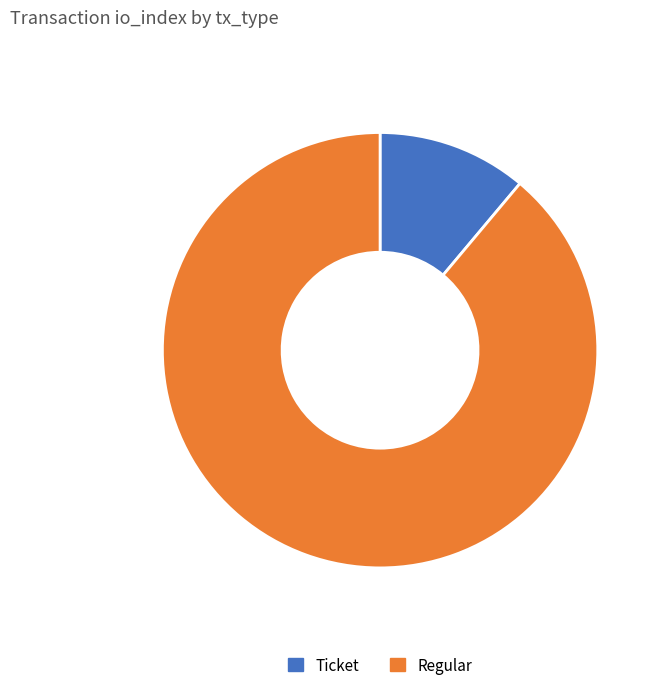

Which slice is the smallest?

Ticket